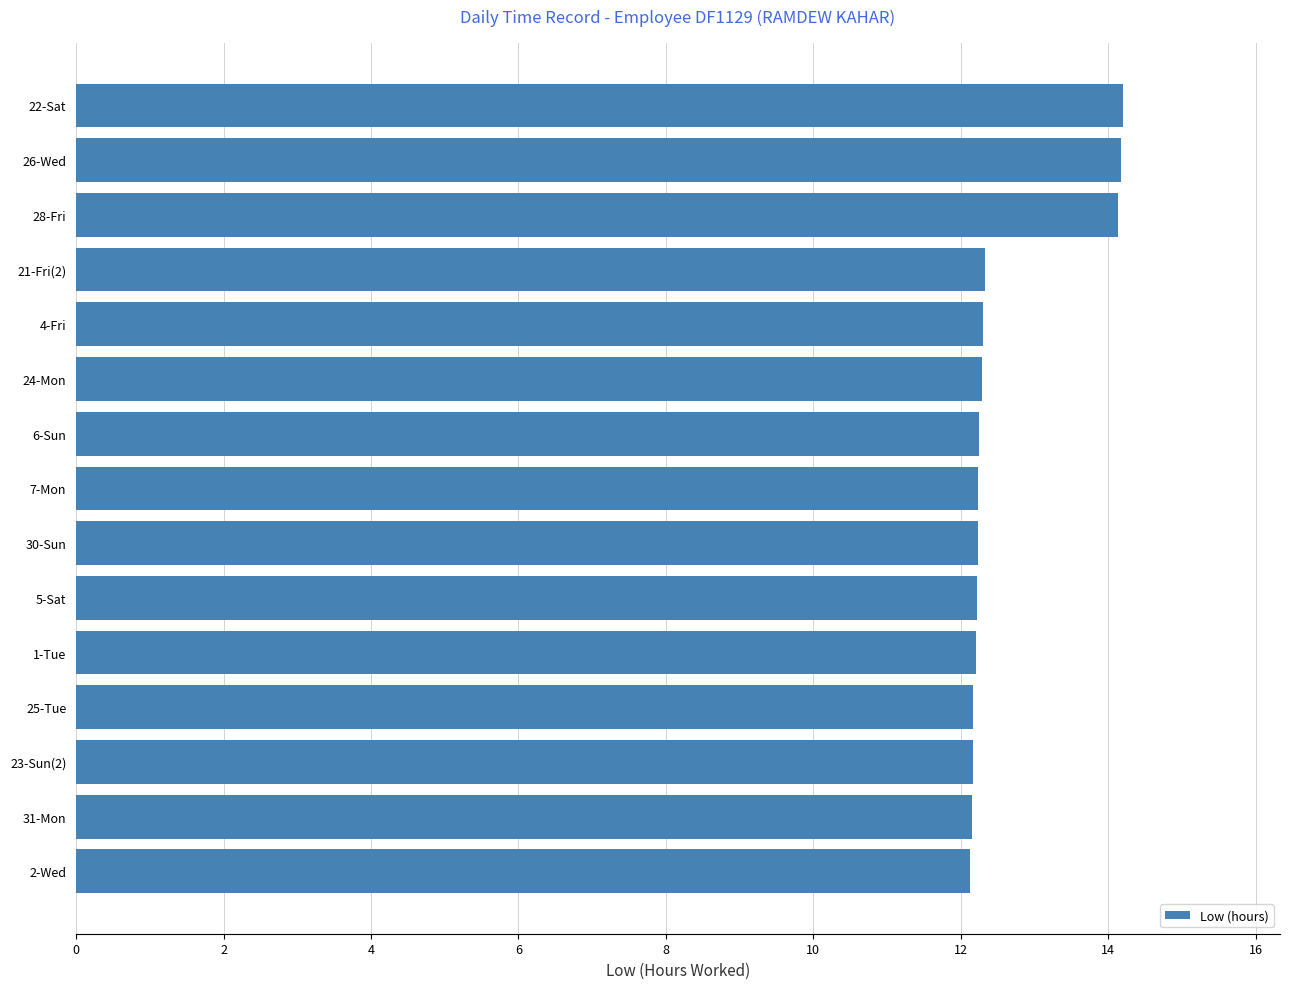

What position from the top is 5-Sat?

10